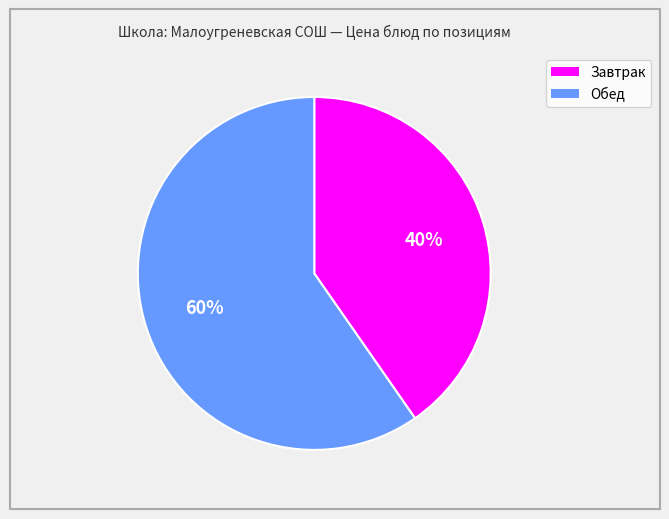

Does any single category account for the majority?

Yes